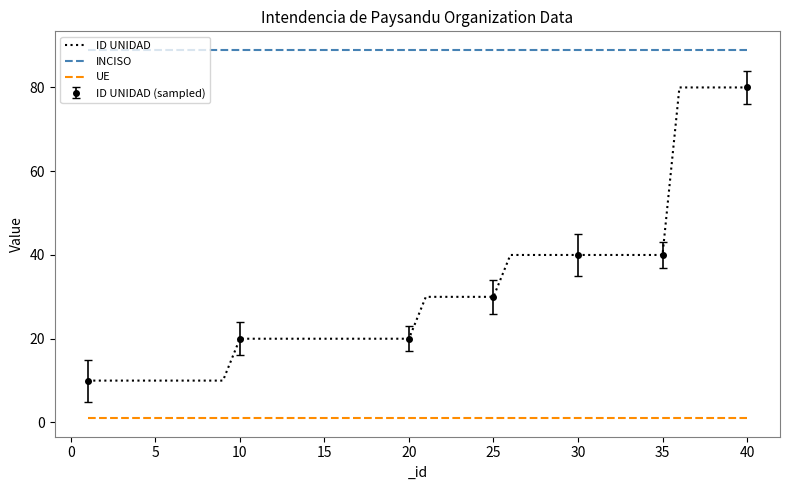

True or false: ID UNIDAD and INCISO intersect in this chart.

False